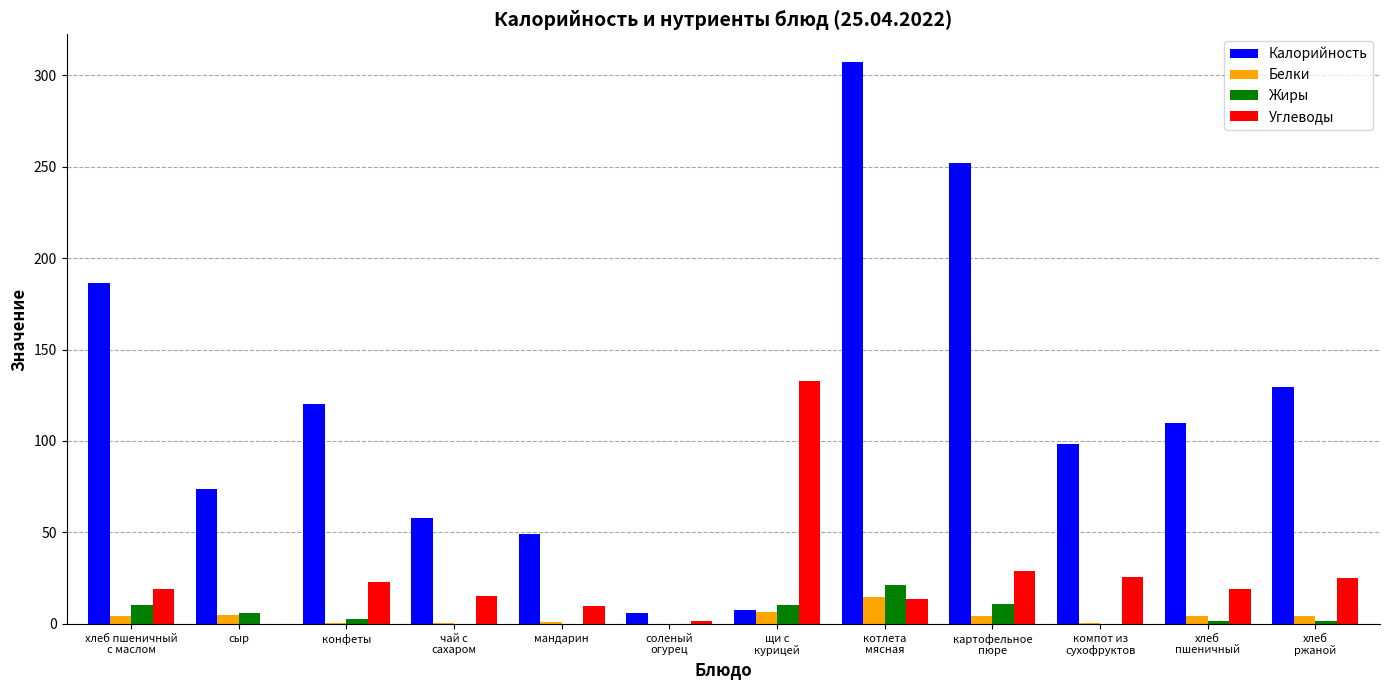

True or false: Калорийность has a value of 88.6 at мандарин.

False